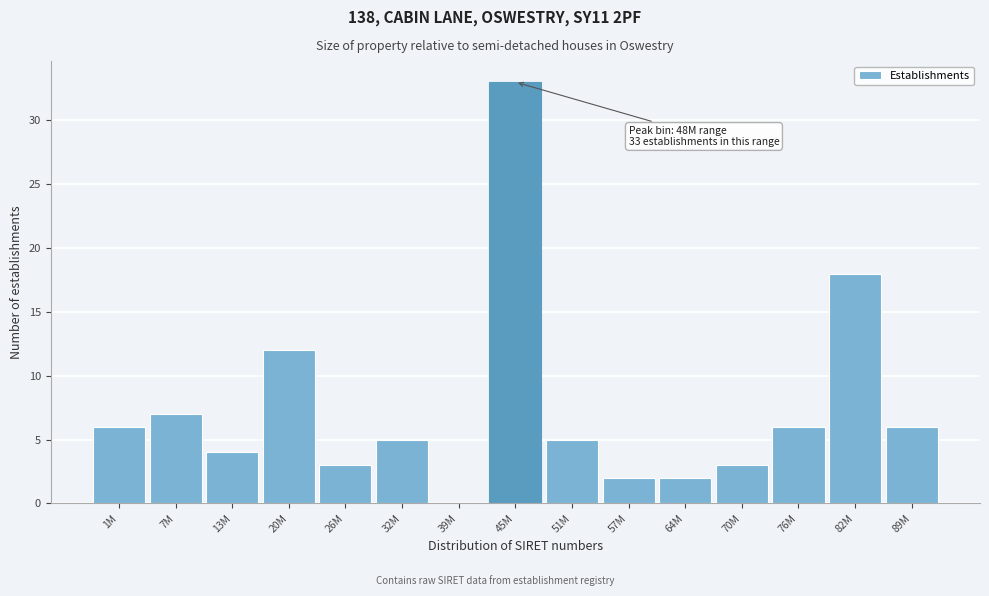

Reading right to left, what are all the values shown in this chart?

89M=6	82M=18	76M=6	70M=3	64M=2	57M=2	51M=5	45M=33	39M=0	32M=5	26M=3	20M=12	13M=4	7M=7	1M=6